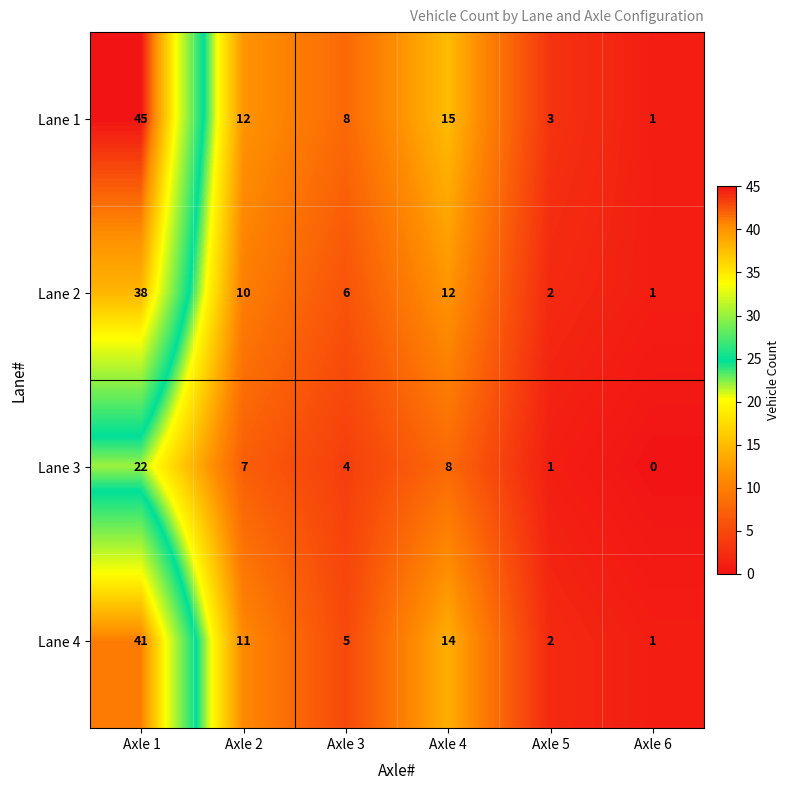

What is the difference between the second highest and minimum values in the Lane 2 series?

11